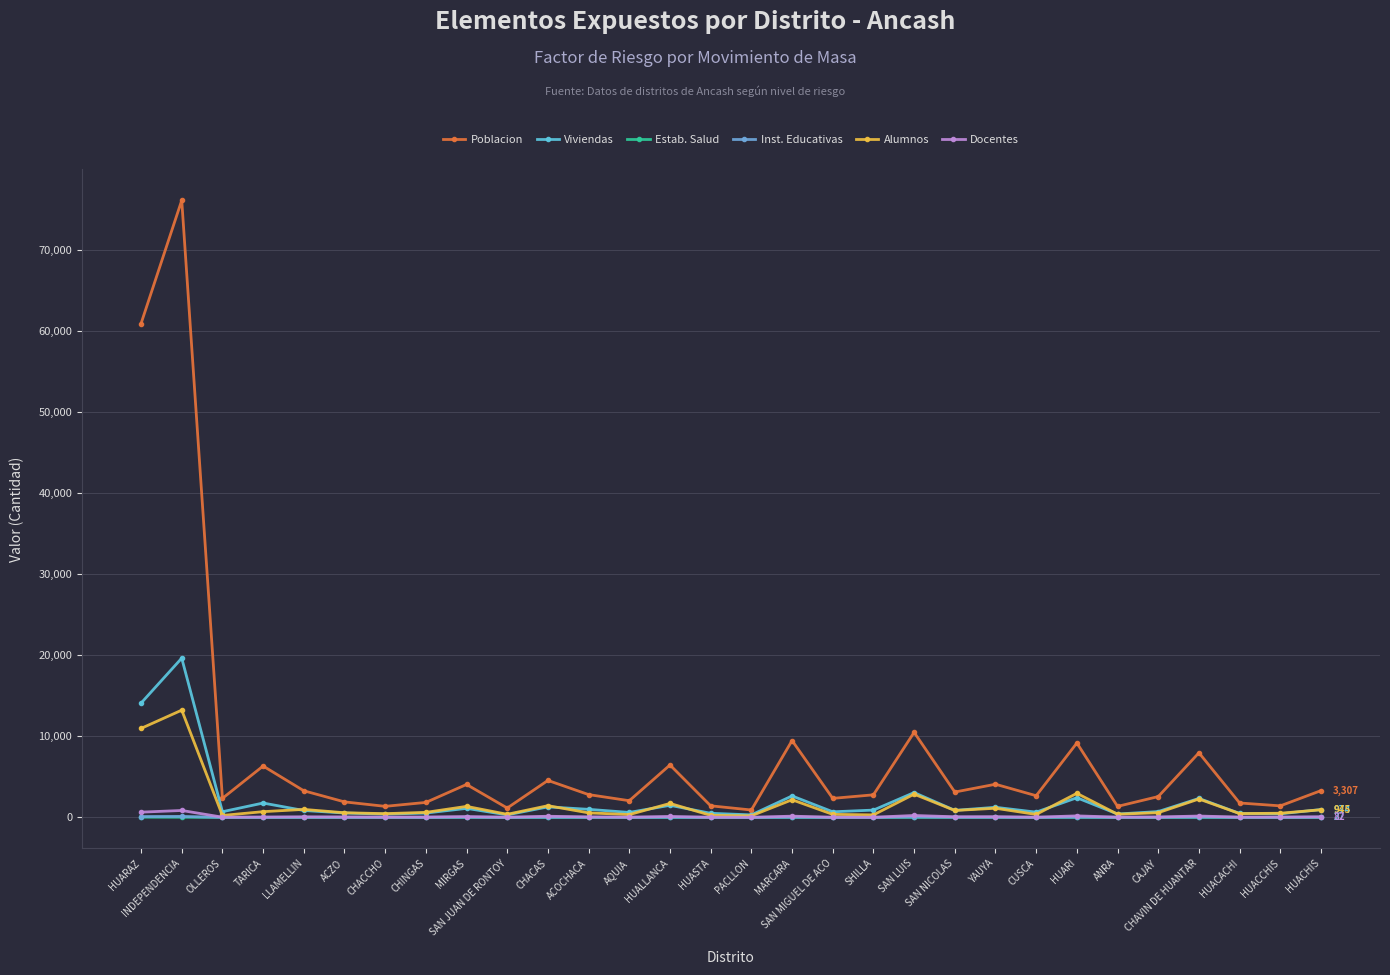

True or false: Inst. Educativas and Poblacion intersect in this chart.

False